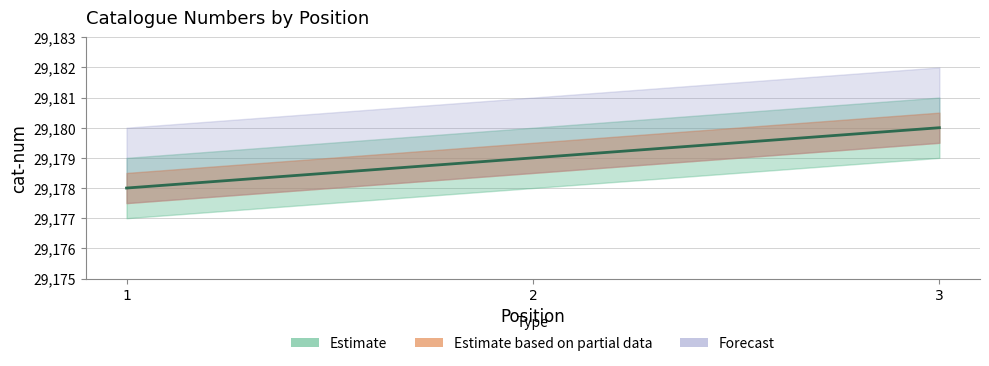

Reading left to right, list all the values displayed in this chart.

29178	29179	29180